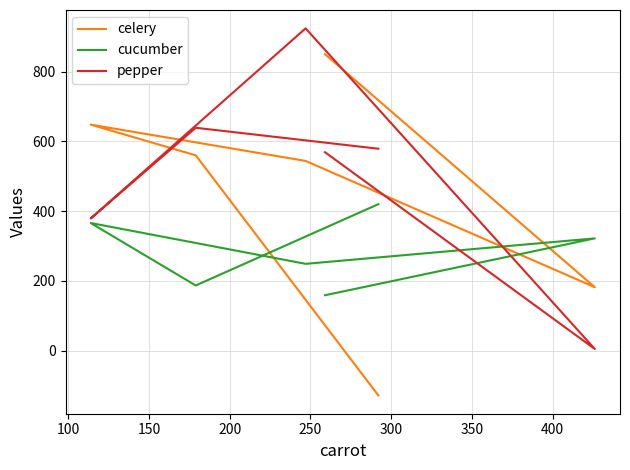

What are all the series names shown in the legend?

celery, cucumber, pepper